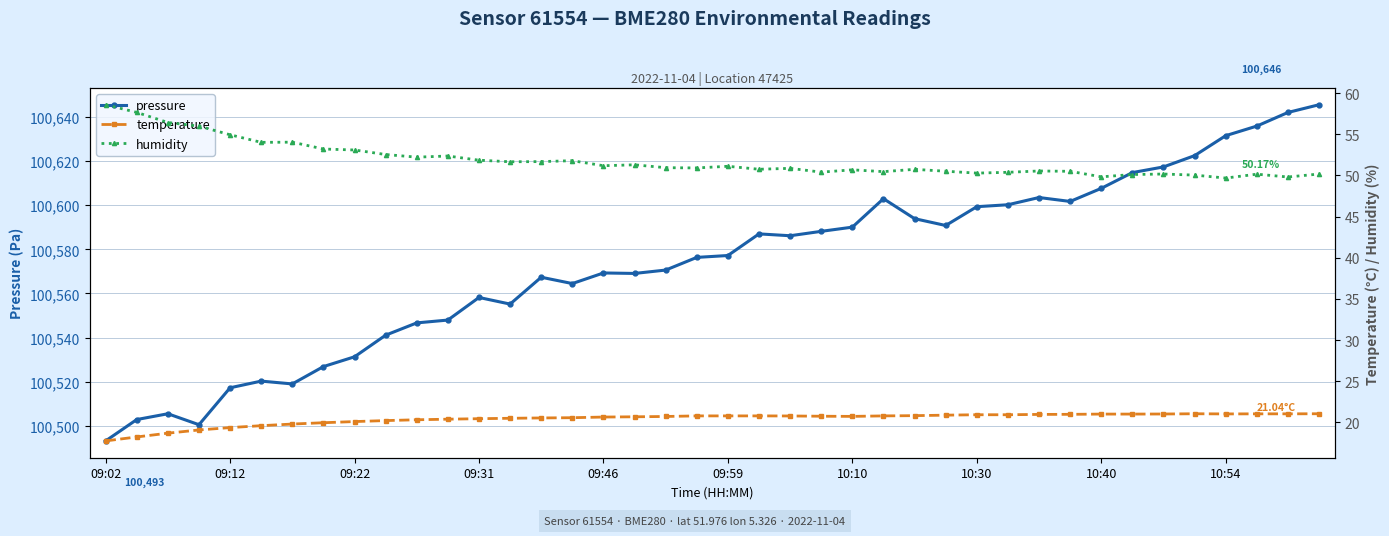

What is the lowest value of the pressure series?

100493.1